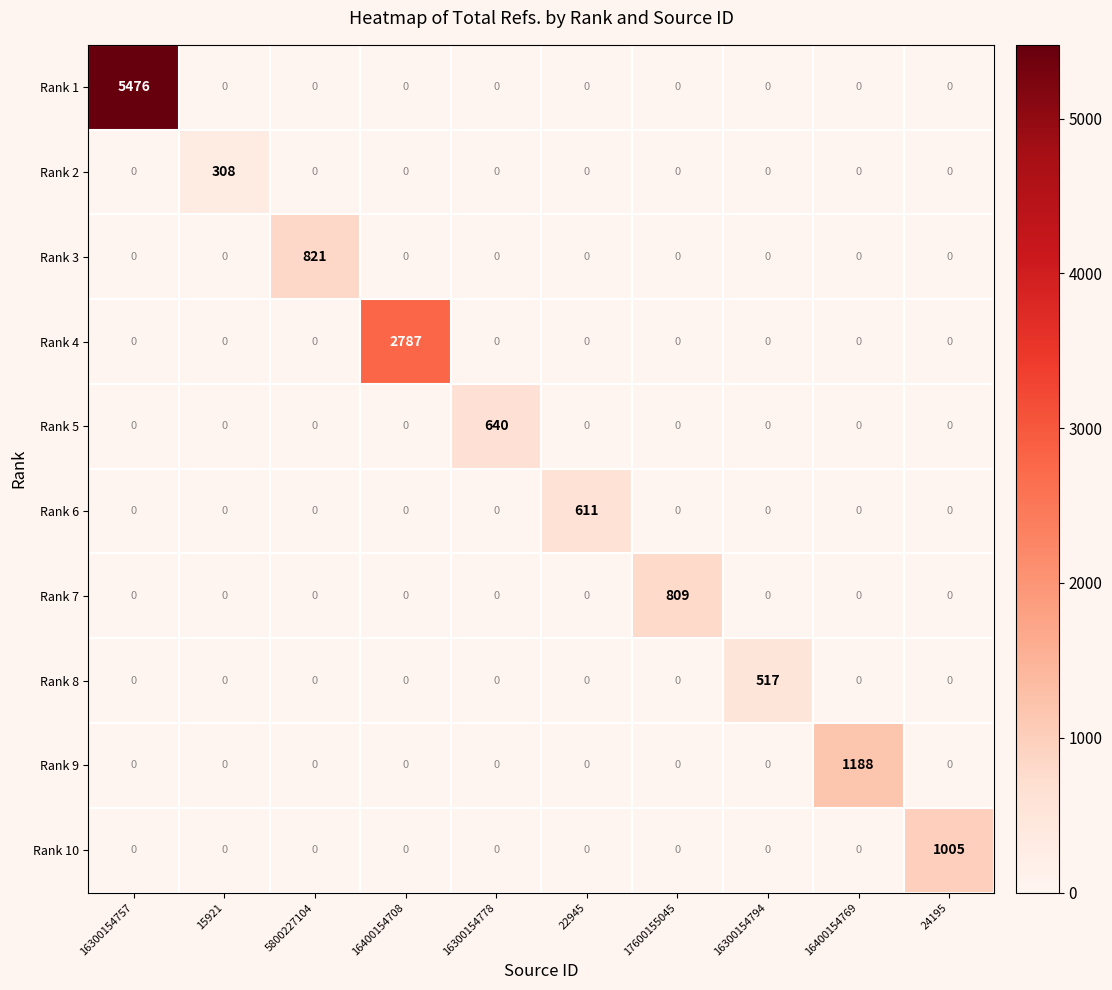

Between 5800227104 and 24195, which series saw the biggest shift?

Rank 10